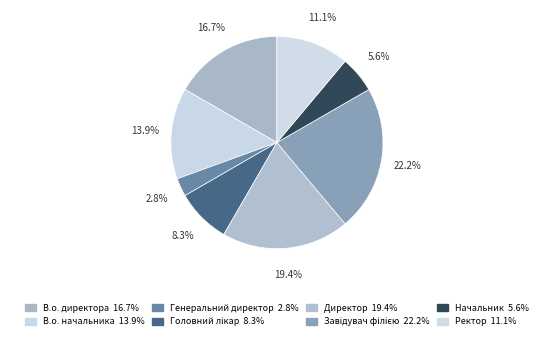

The Директор slice represents 11% of the pie. True or false?

False